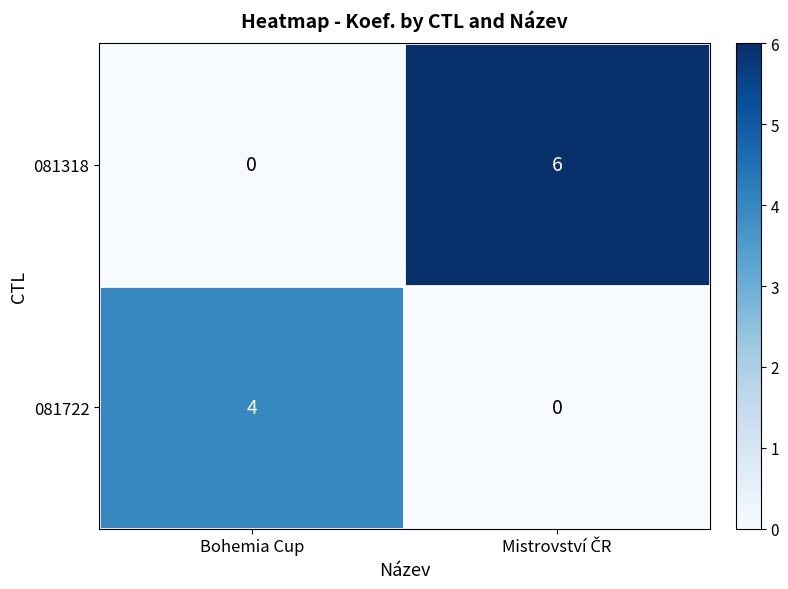

What is the difference between the maximum and minimum values in the 081318 series?

6